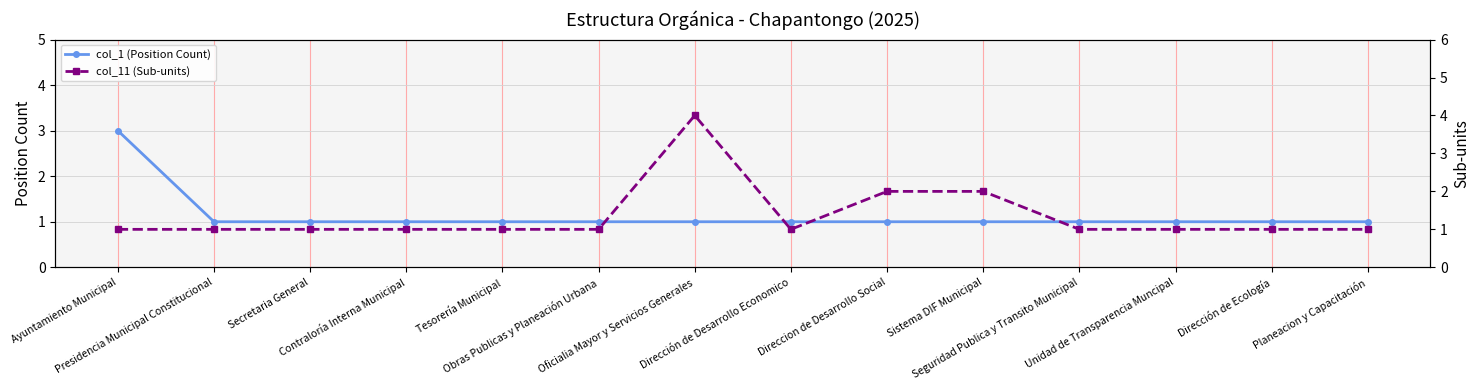

Rank the series at Seguridad Publica y Transito Municipal from highest to lowest value.

col_1 (Position Count), col_11 (Sub-units)